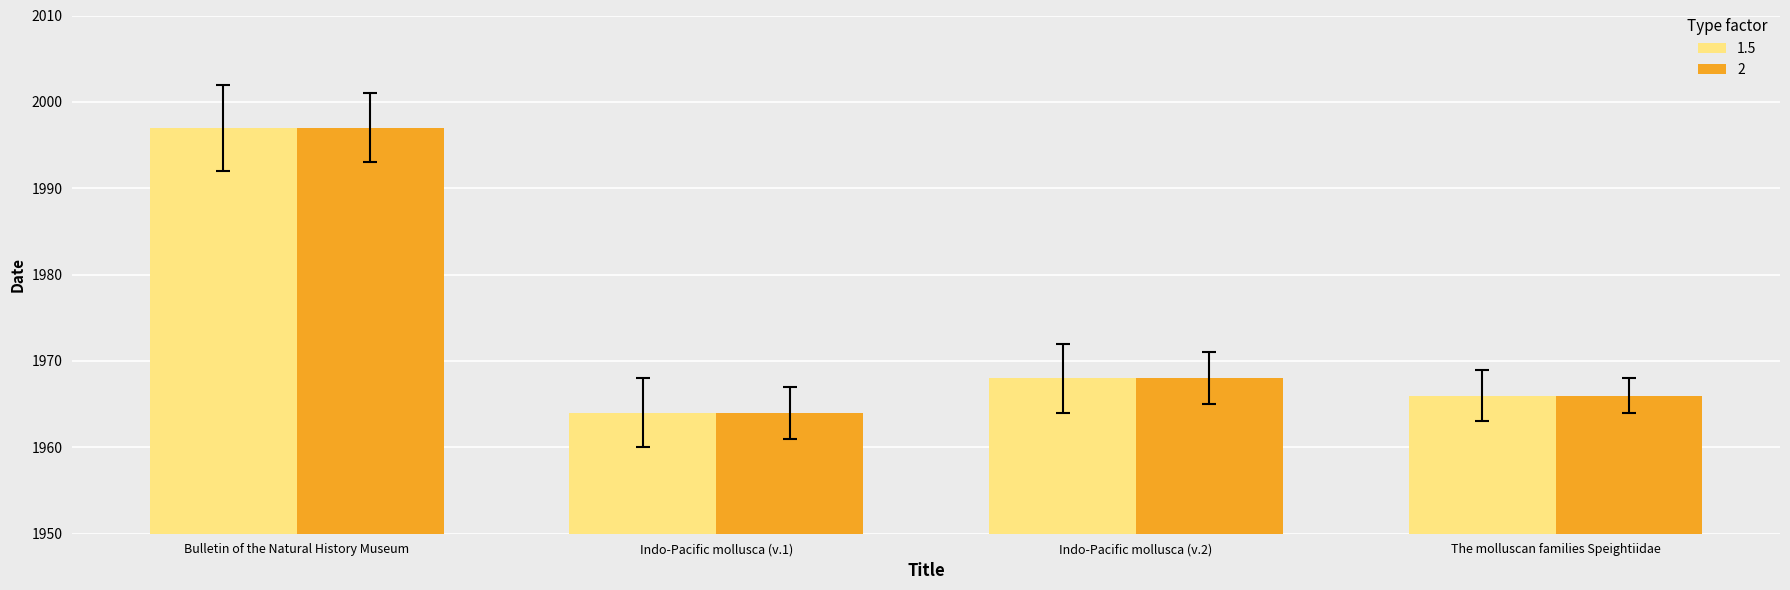

Read the 2 value at Indo-Pacific mollusca (v.1).

1964